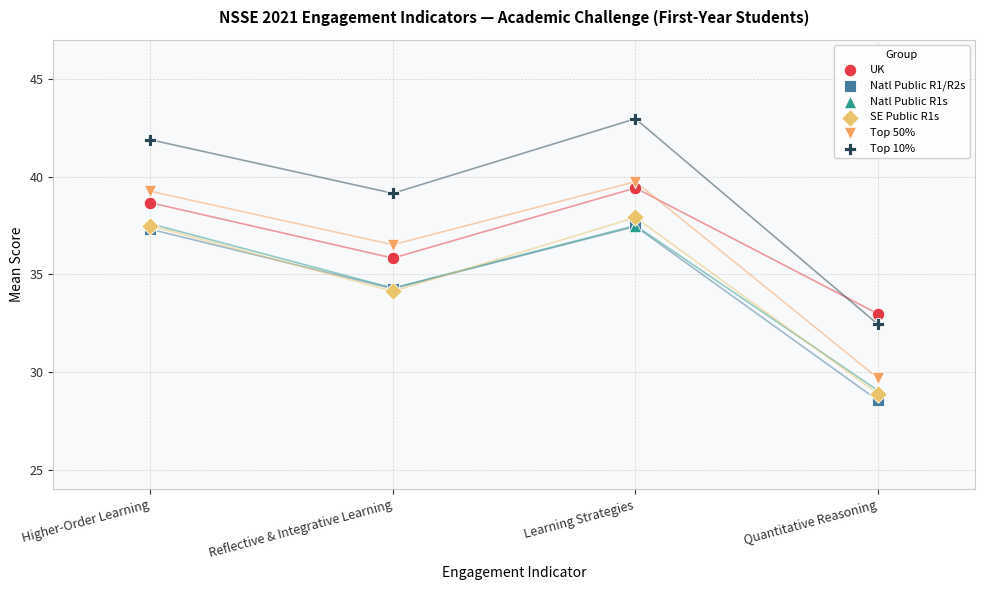

In the Natl Public R1/R2s series, what Y value is closest to 32?

34.3